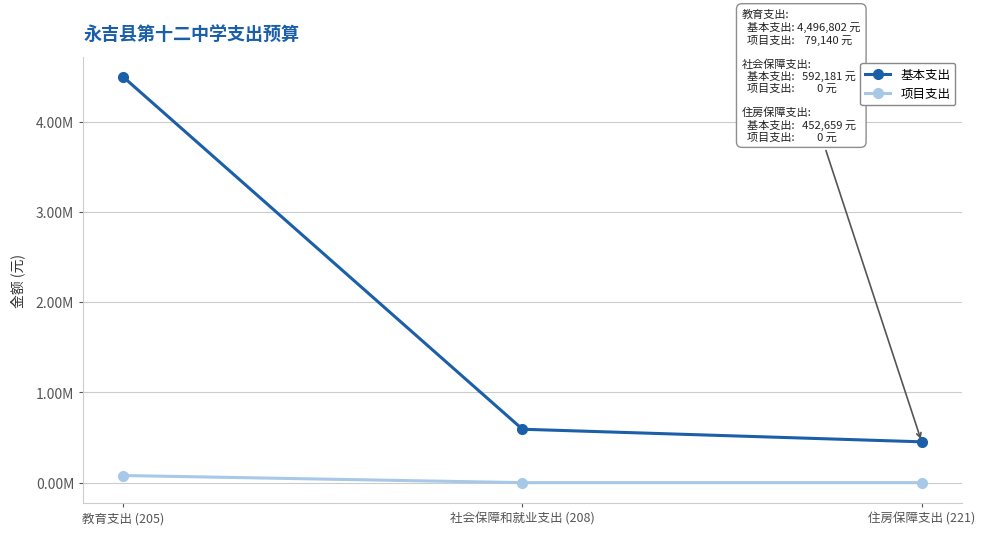

Reading right to left, list all the values displayed in this chart.

基本支出: 452659.4	592181.4	4496802.0
项目支出: 0.0	0.0	79140.0